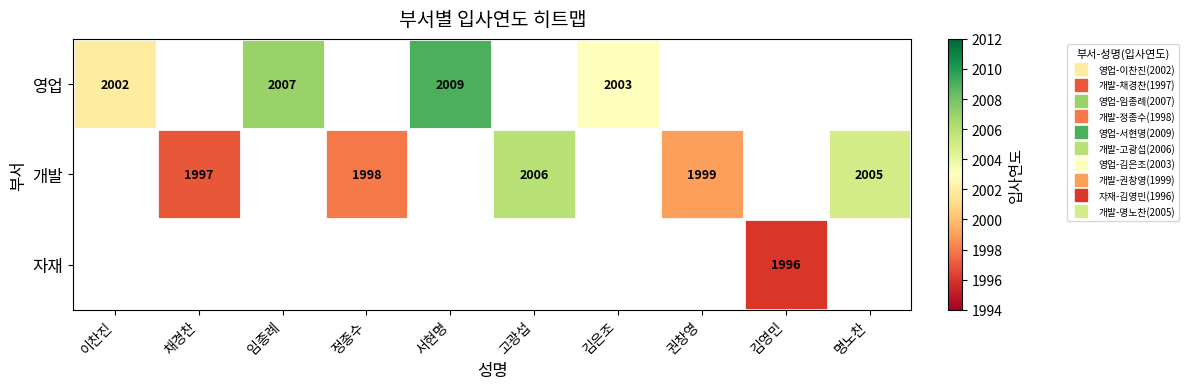

At which category does the chart reach its minimum across all series?

김영민